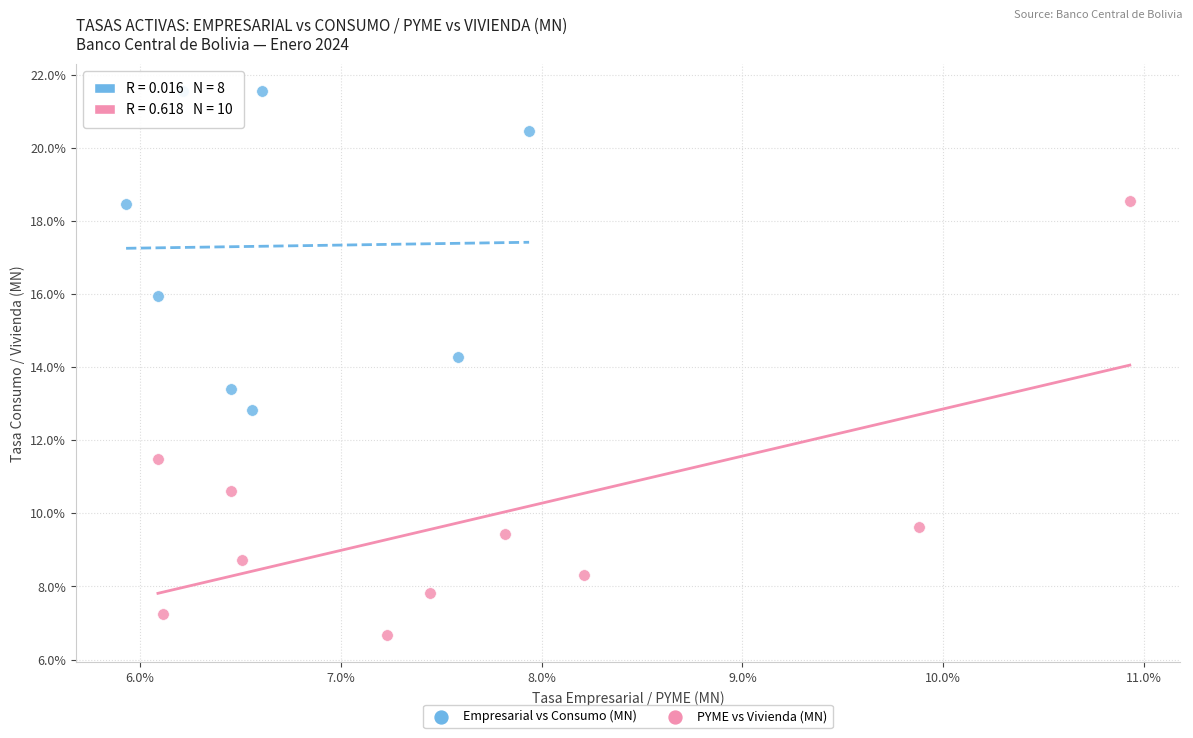

Which series contains the lowest Y value?

PYME vs Vivienda (MN)